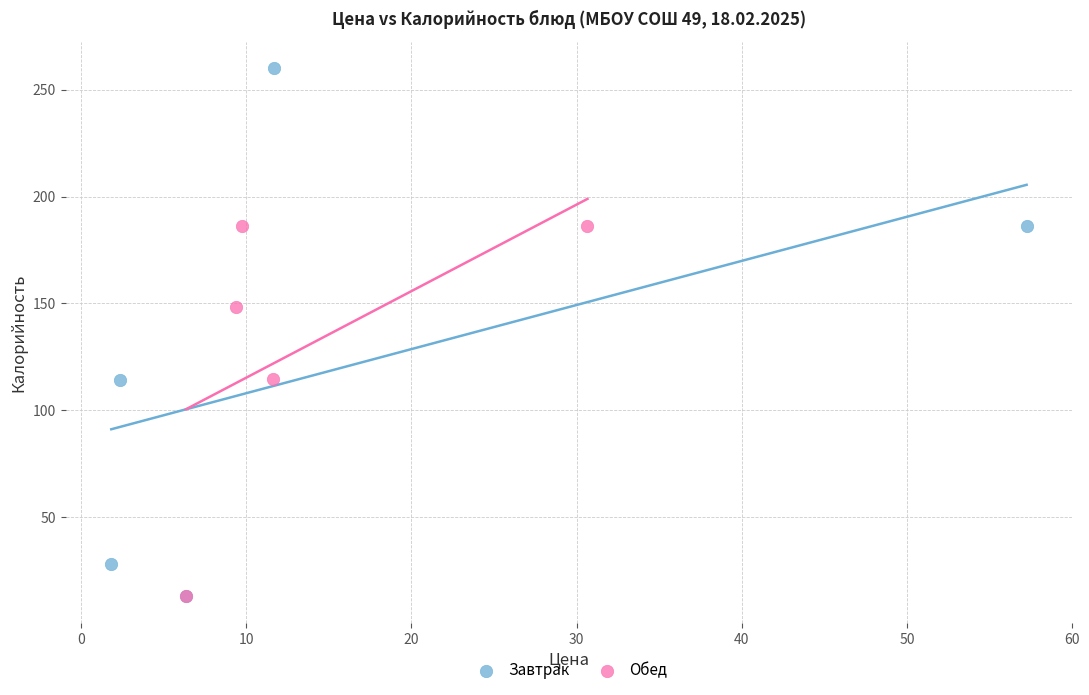

What are all the series names shown in the legend?

Завтрак, Обед